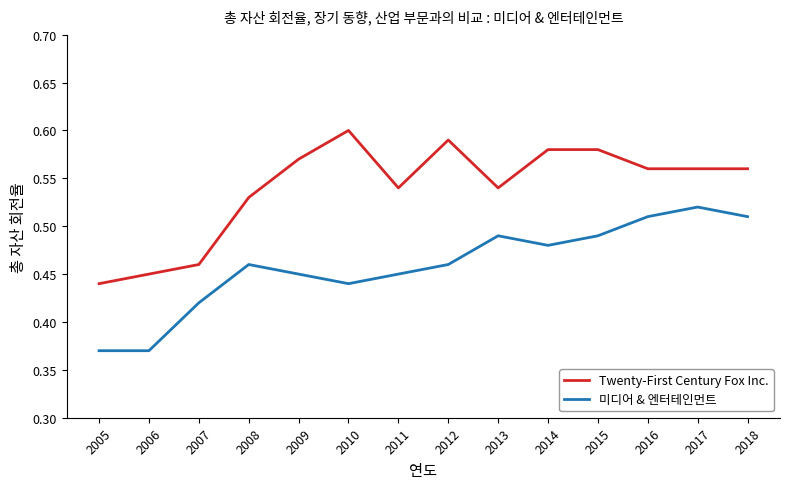

Which series has the largest total across all categories?

Twenty-First Century Fox Inc.